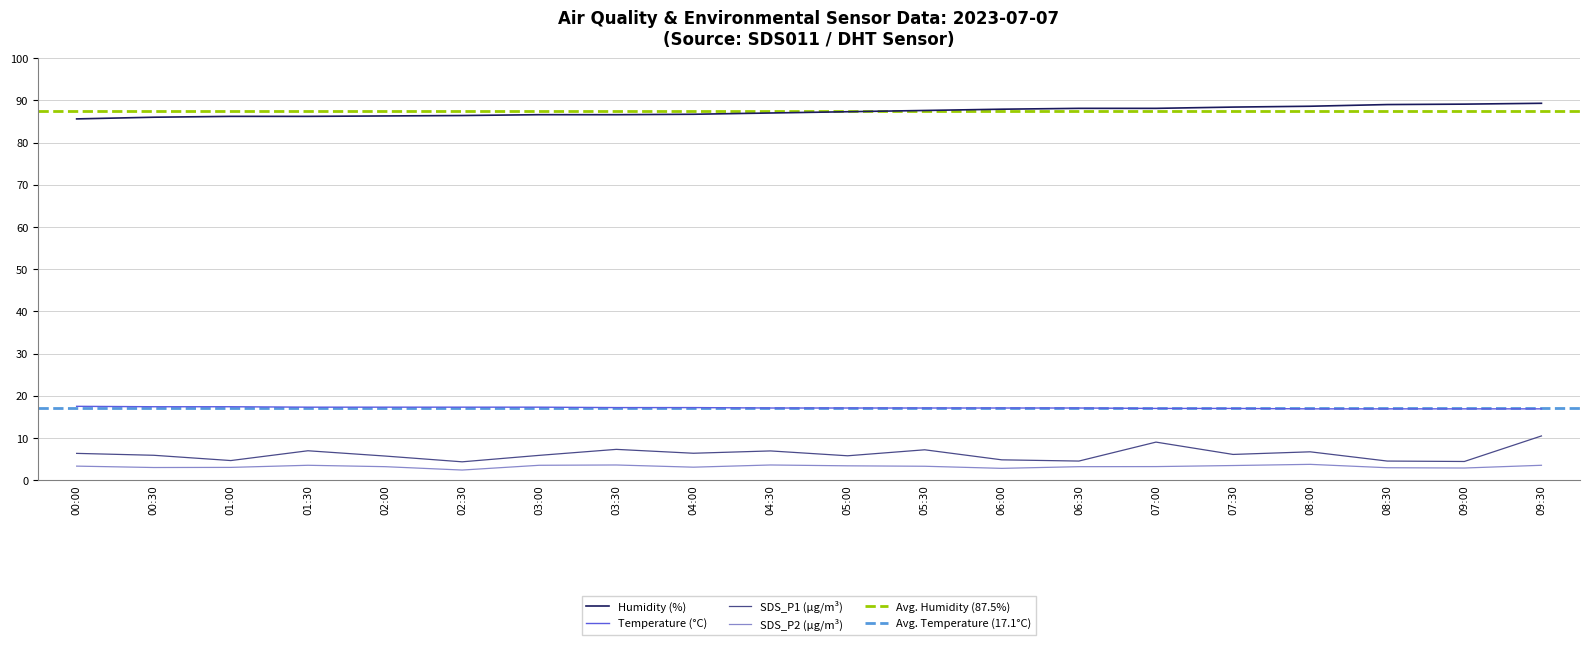

True or false: SDS_P2 has a value of 1.5 at 04:30.

False